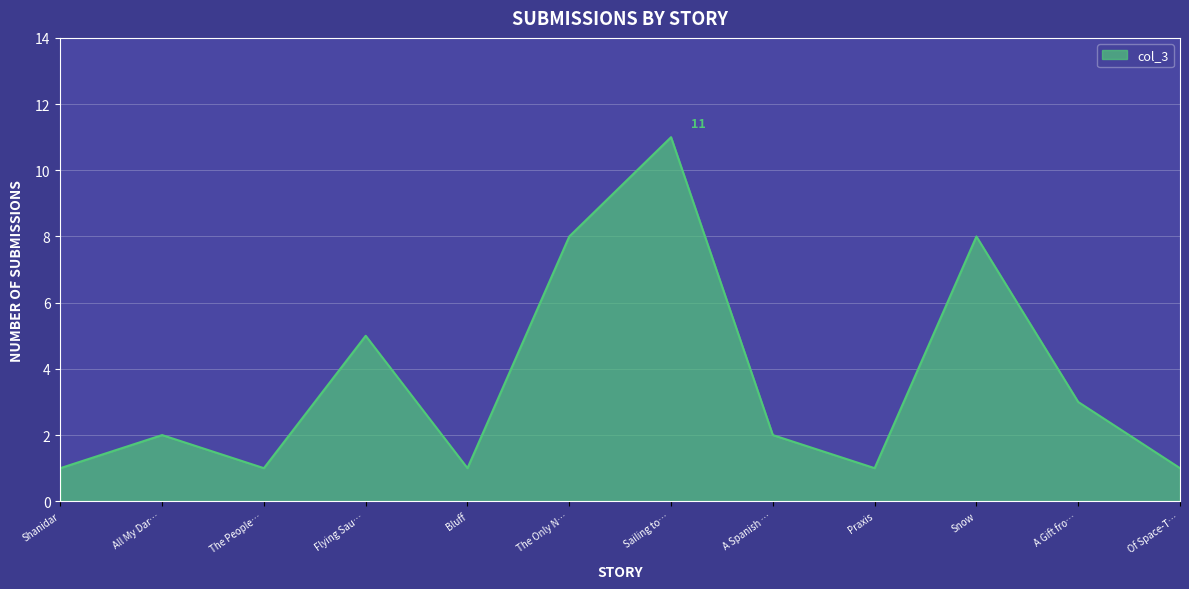

What is the ratio of the value at Shanidar to the value at Of Space-T…?

1.0